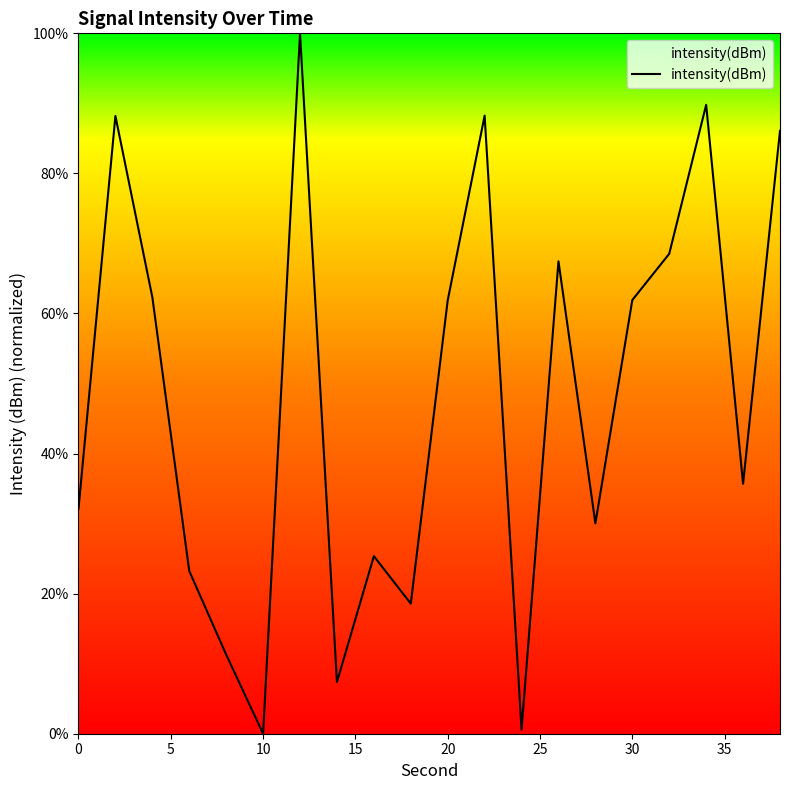

What is the greatest value displayed?

100.0